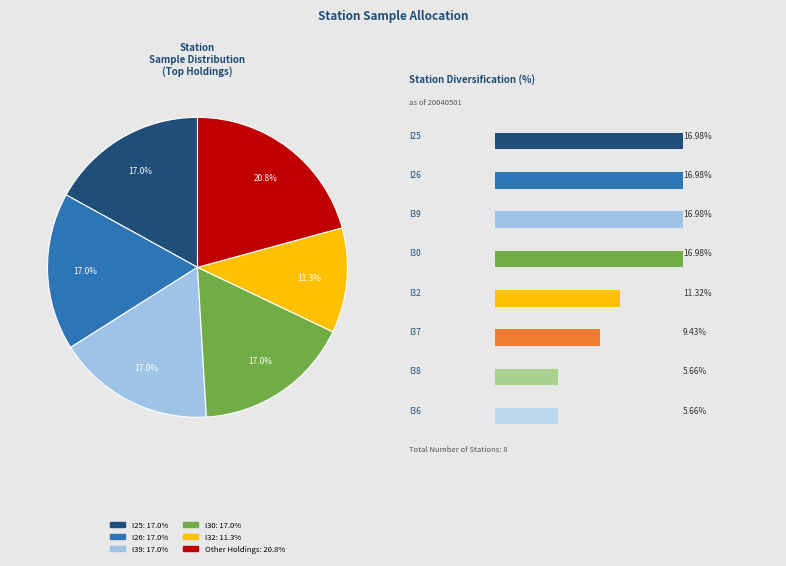

What percentage is the I32 slice, to the nearest percent?

11%